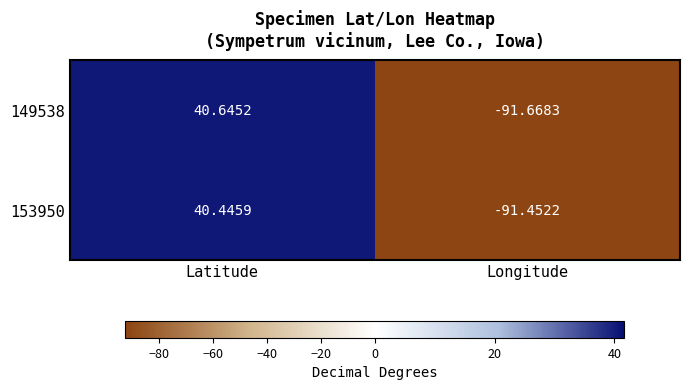

At which label does 153950 reach its minimum?

Longitude